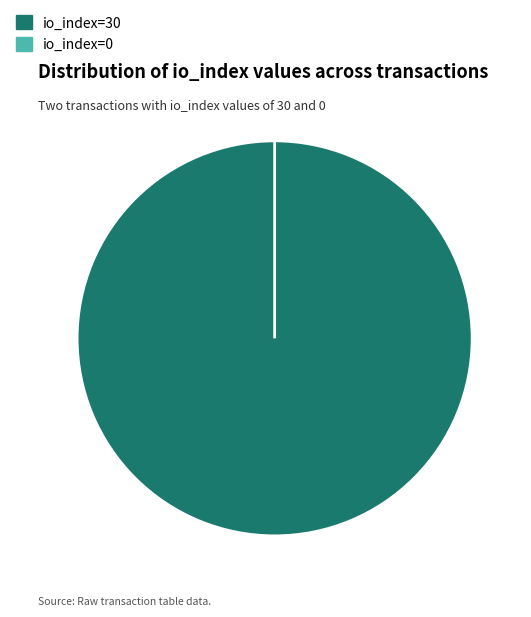

Which category has the smallest portion of the pie?

io_index=0